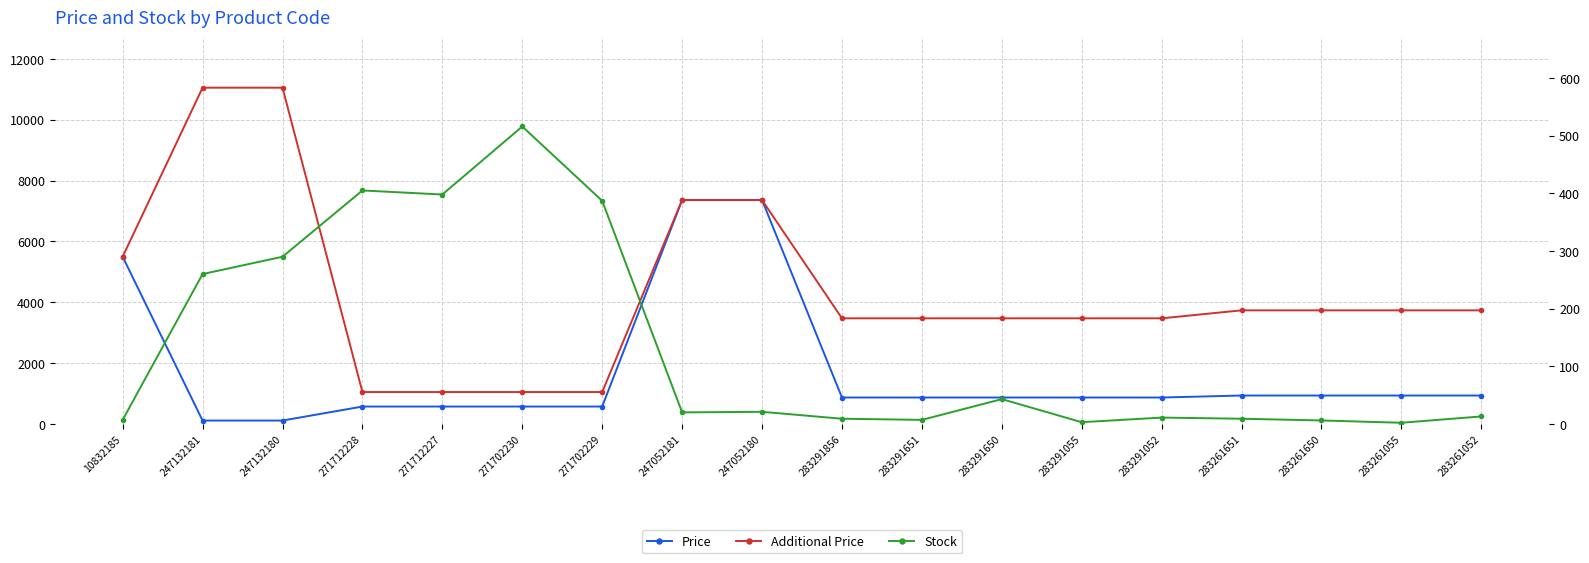

Reading left to right, what are all the values shown in this chart?

Price: 5497.3	110.5	110.5	571.6	571.6	571.6	571.6	7360.2	7360.2	868.0	868.0	868.0	868.0	868.0	933.5	933.5	933.5	933.5
Additional Price: 5497.3	11055.0	11055.0	1048.0	1048.0	1048.0	1048.0	7360.2	7360.2	3472.1	3472.1	3472.1	3472.1	3472.1	3734.2	3734.2	3734.2	3734.2
Stock: 7.0	260.0	290.0	405.0	398.0	516.0	387.0	20.0	21.0	9.0	7.0	43.0	3.0	11.0	9.0	6.0	2.0	13.0